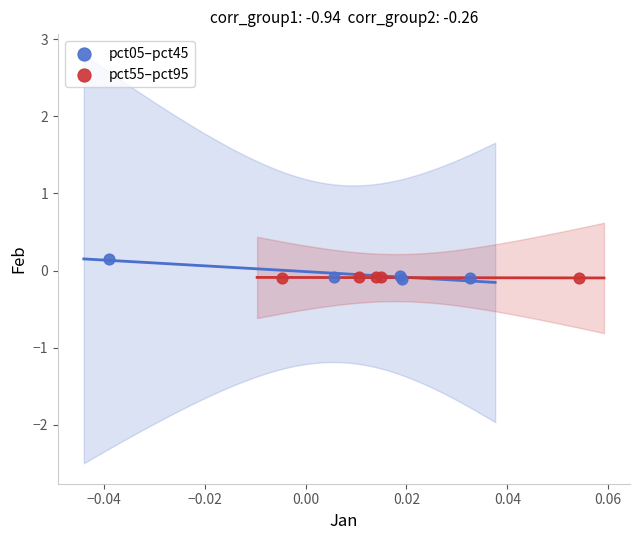

Which series has the widest spread of Y values?

pct05–pct45